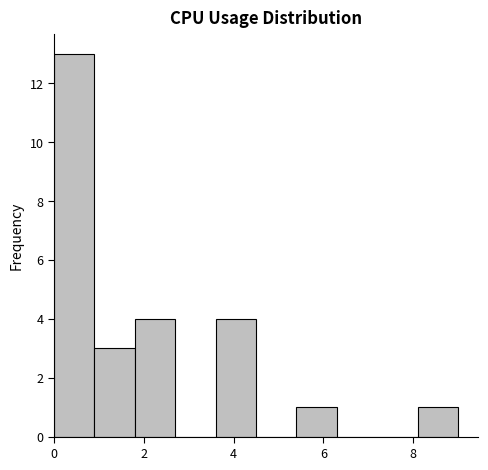

How tall is the bar that spans 3.6 to 4.5 on the x-axis? Neither the bar edges nor the heights are printed on the chart, so give them approximately, as read against the axes.

4